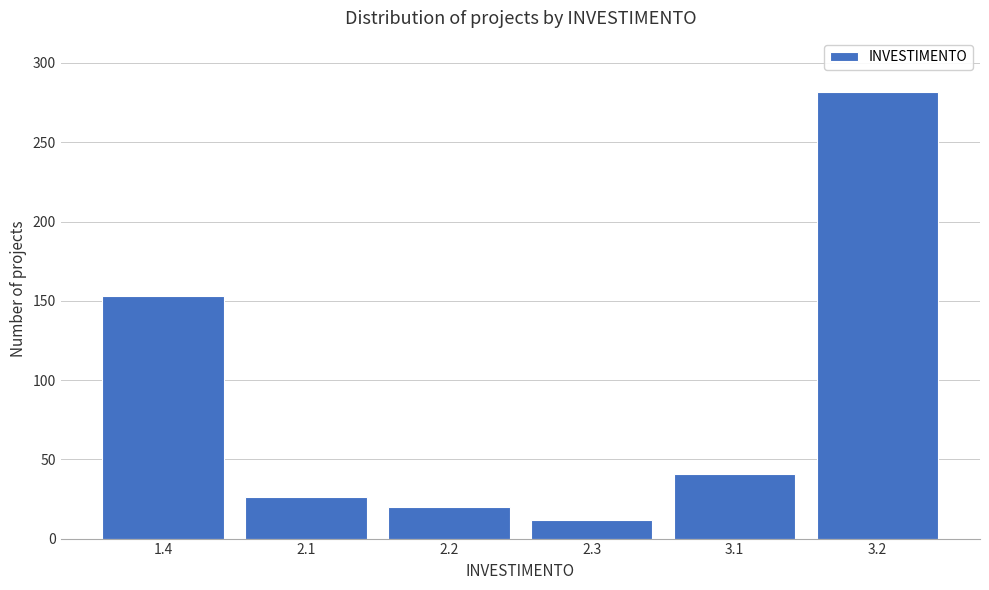

Reading right to left, list all the values displayed in this chart.

3.2=282	3.1=41	2.3=12	2.2=20	2.1=26	1.4=153